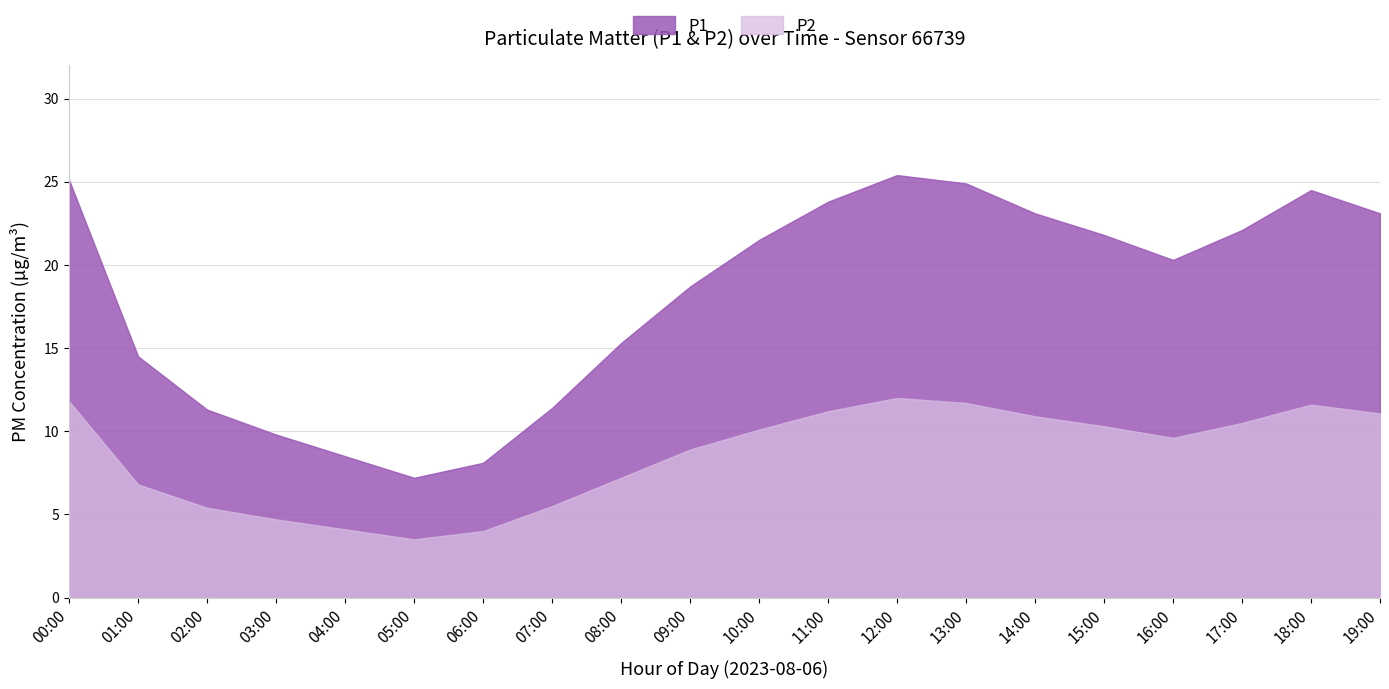

What is the label of the 8th point from the left?

07:00